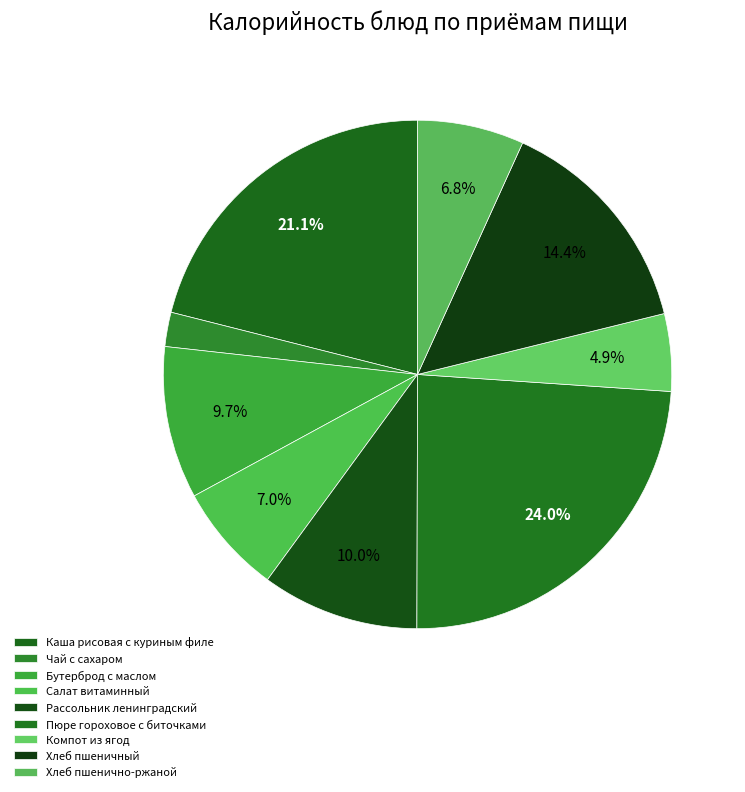

How many segments does this pie chart have?

9